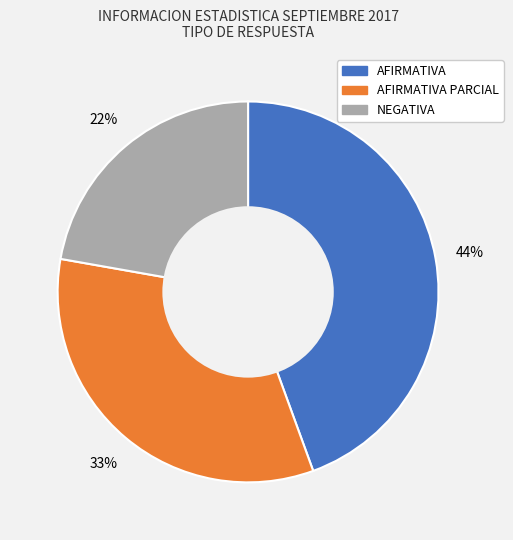

Does any single category account for the majority?

No